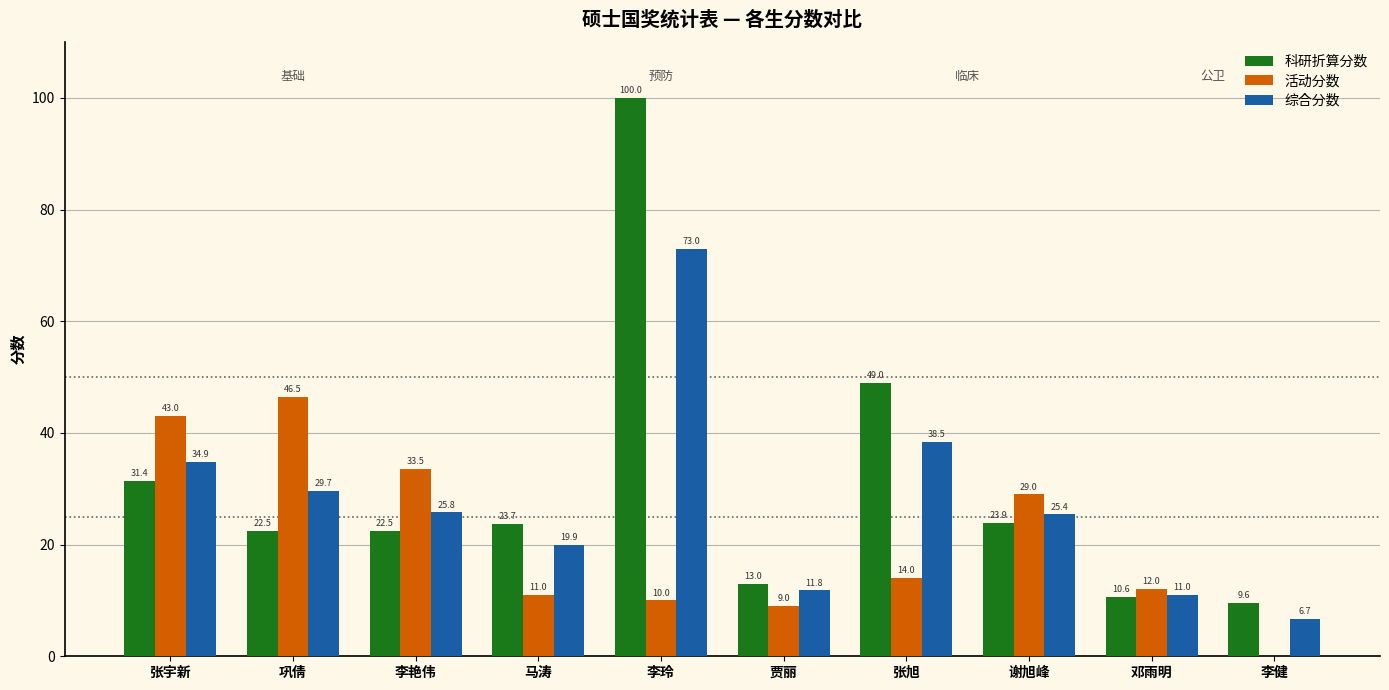

At which category does the chart reach its peak across all series?

李玲